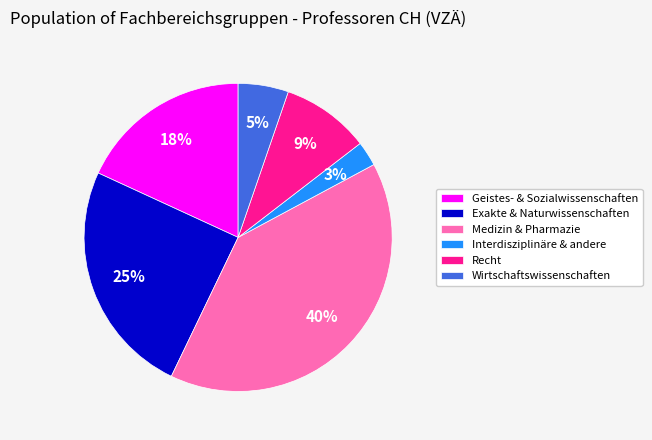

True or false: Geistes- & Sozialwissenschaften accounts for 3% of the total.

False